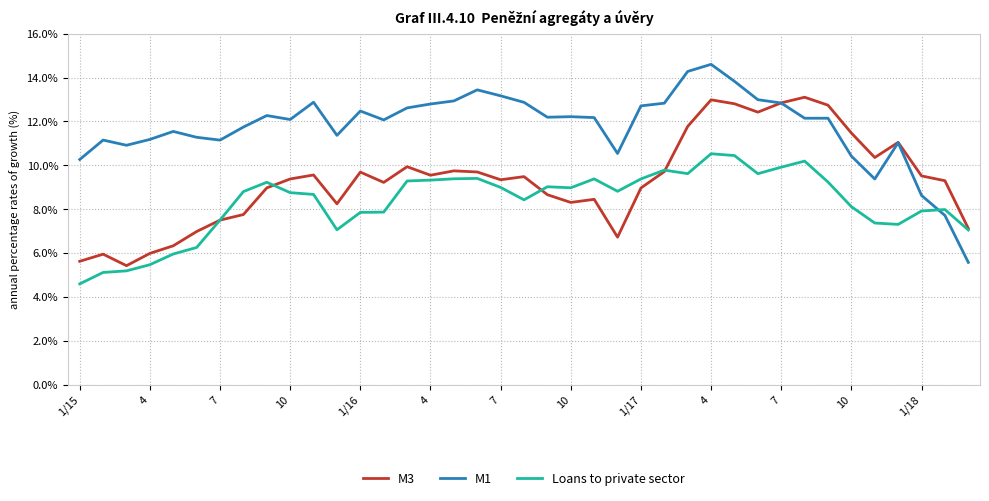

Rank the series by their average value, from lowest to highest.

Loans to private sector, M3, M1